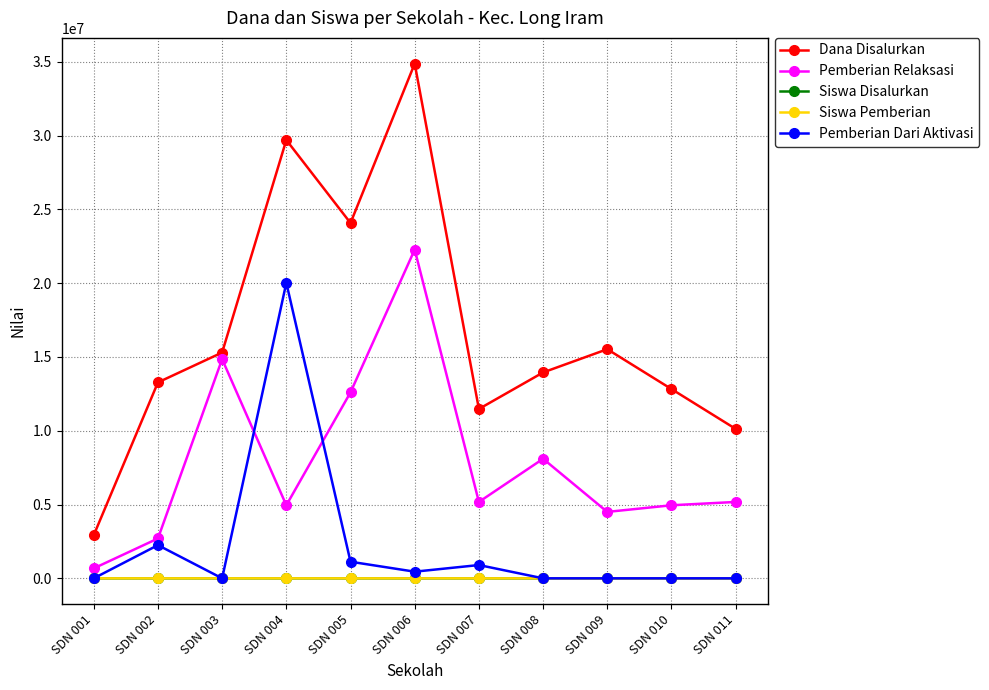

What is the value of the Pemberian Relaksasi point at the 4th from the left?

4950000